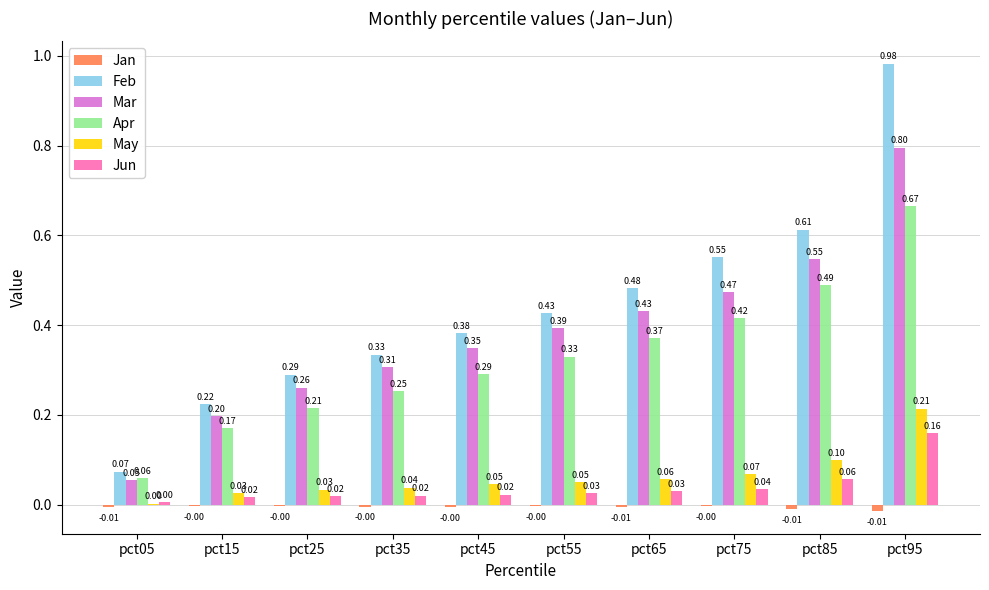

Is the value of Mar at pct15 greater than the value of Jan at pct75?

Yes